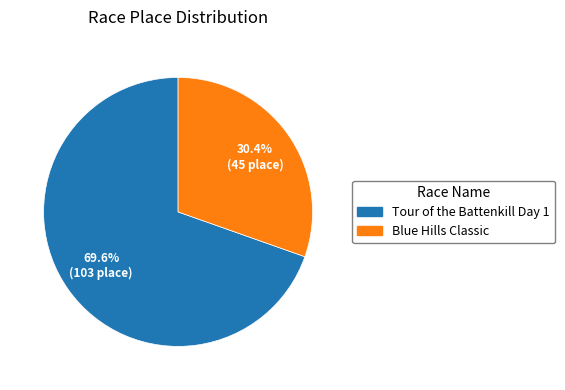

To the nearest percent, what portion does Tour of the Battenkill Day 1 represent?

70%